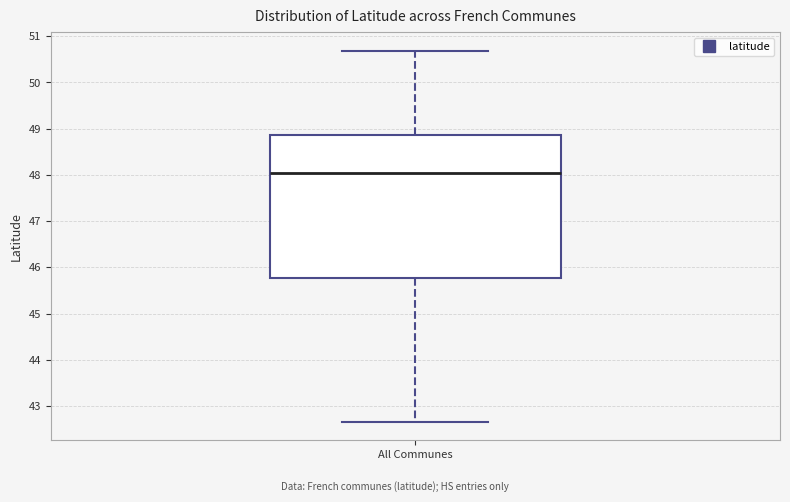

Read this box plot against the y-axis: the position of the median line, the range covered by the box, and the ends of both whiskers. The values are not printed on the chart, so give them approximately, as read against the axis.

median 48.0, box 45.8 to 48.9, whiskers 42.7 to 50.7